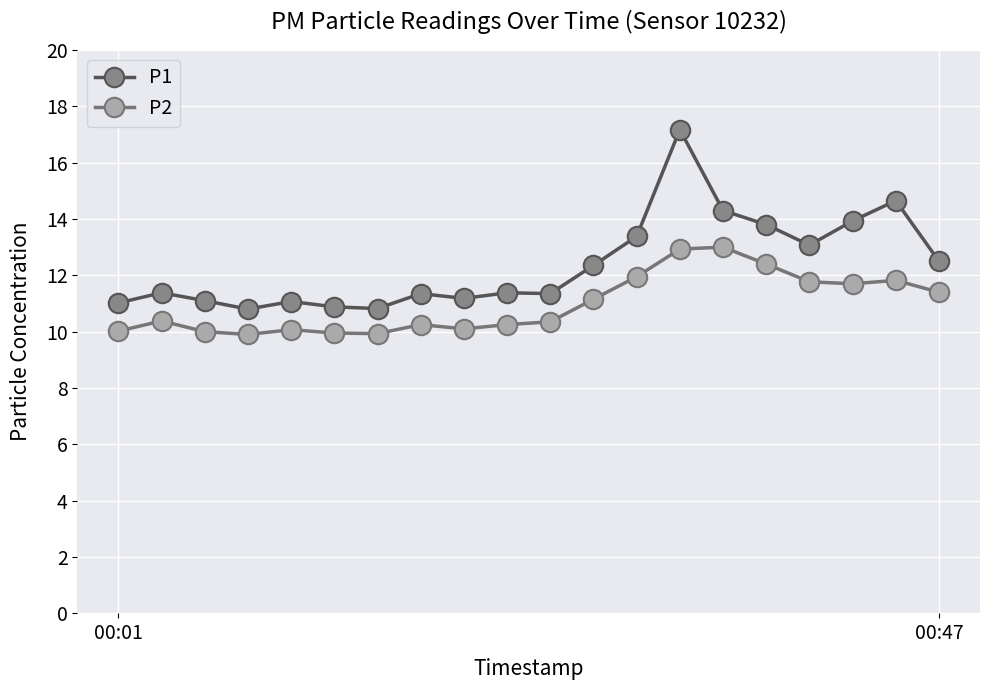

What is the maximum value for P1?

17.2